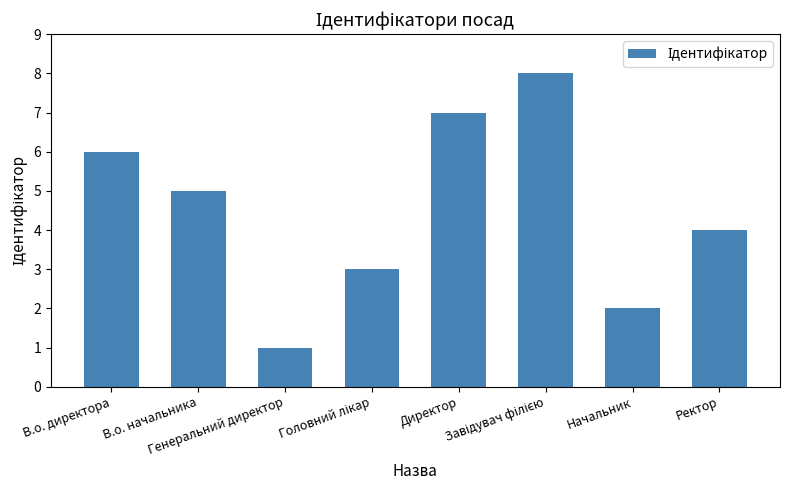

What is the label of the 7th bar from the right?

В.о. начальника